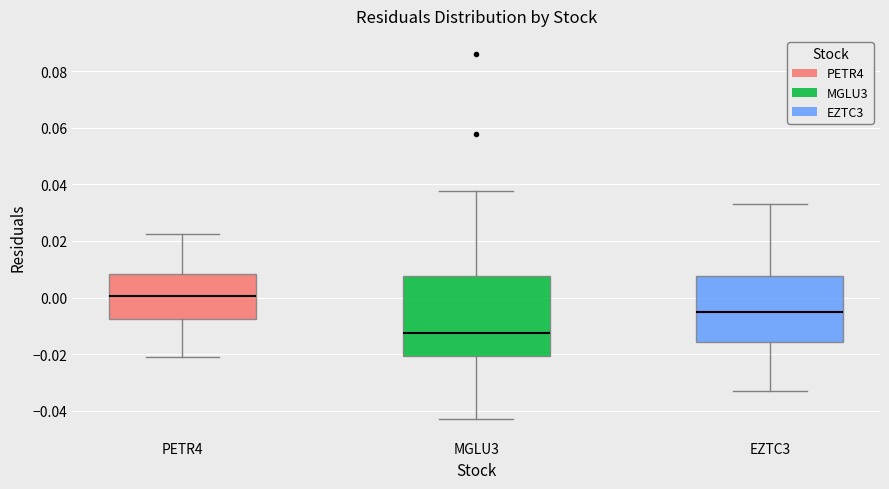

Which box's median line is the lowest?

MGLU3